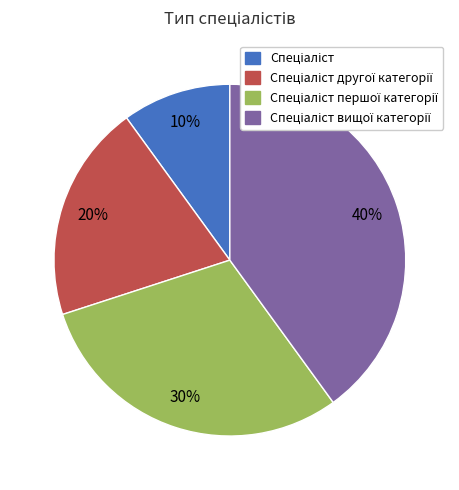

To the nearest percent, what is the average slice percentage?

25%